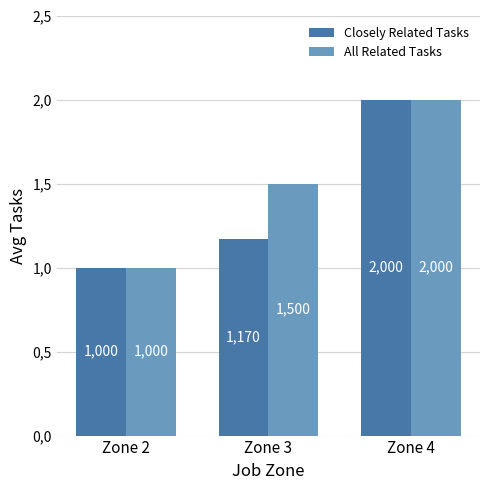

Are the bars grouped side by side (vs. stacked)?

Yes